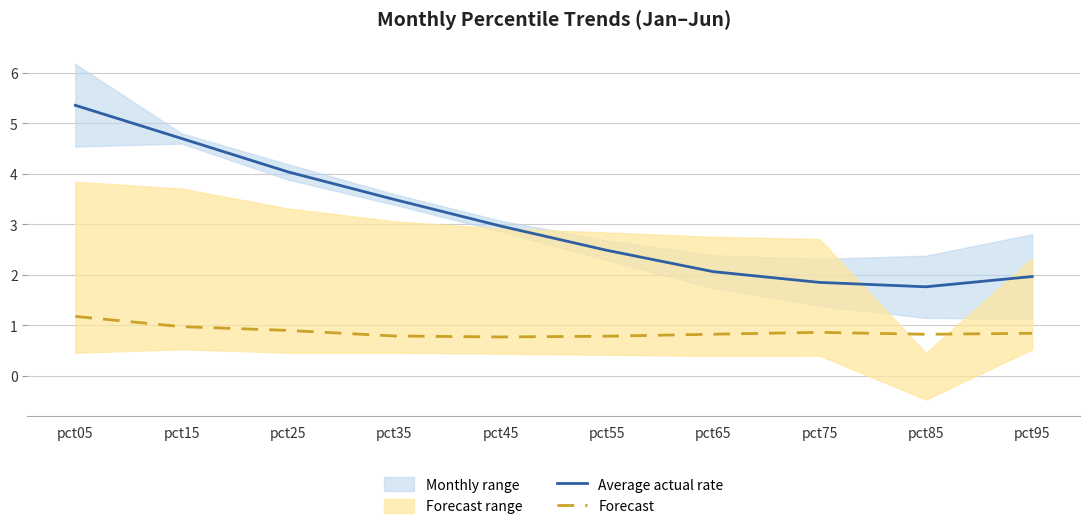

The value of Average actual rate at pct35 is 4.7. True or false?

False